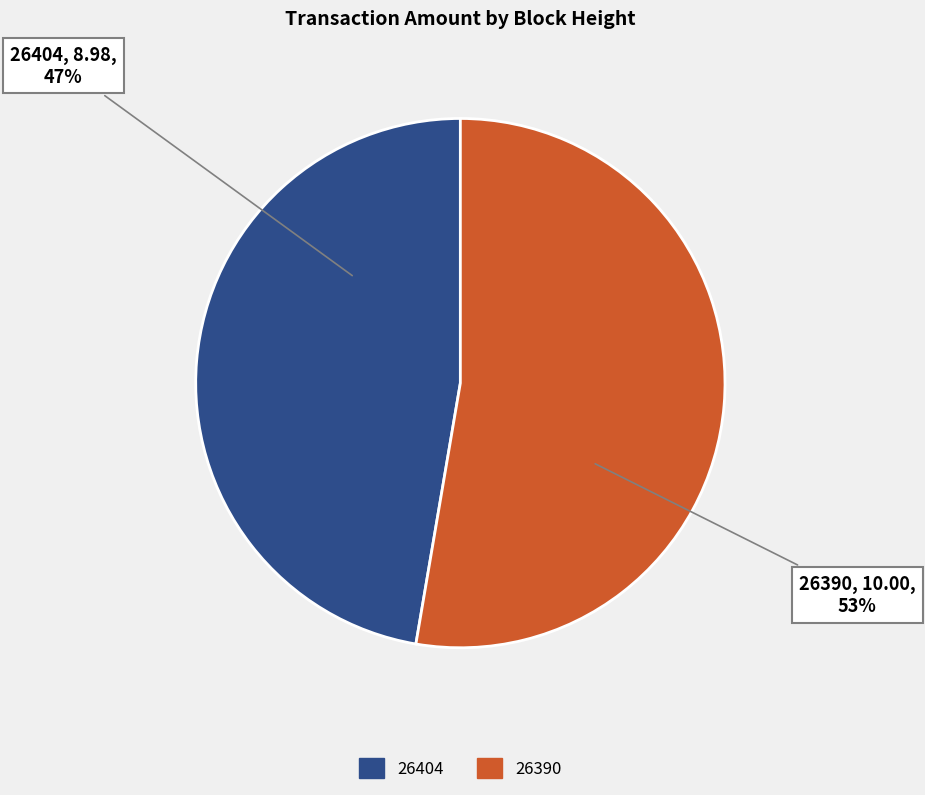

Does 26404 account for over 50% of the chart?

No